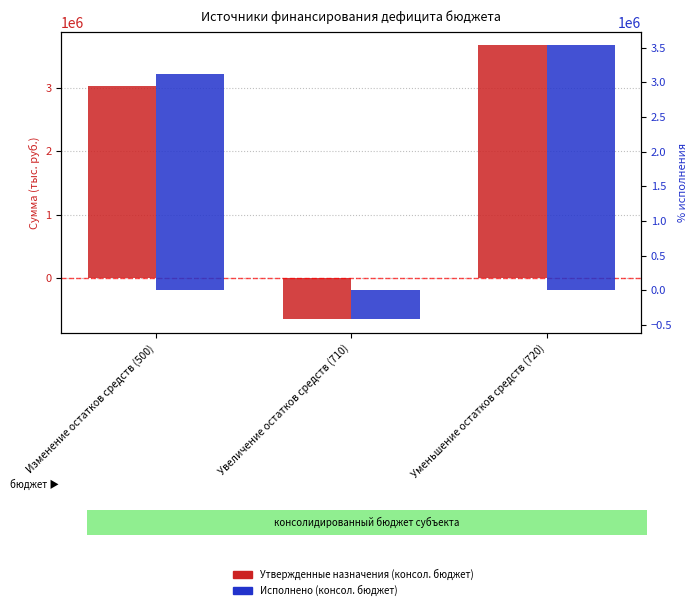

What is the label of the 1st bar from the right?

Уменьшение остатков средств (720)